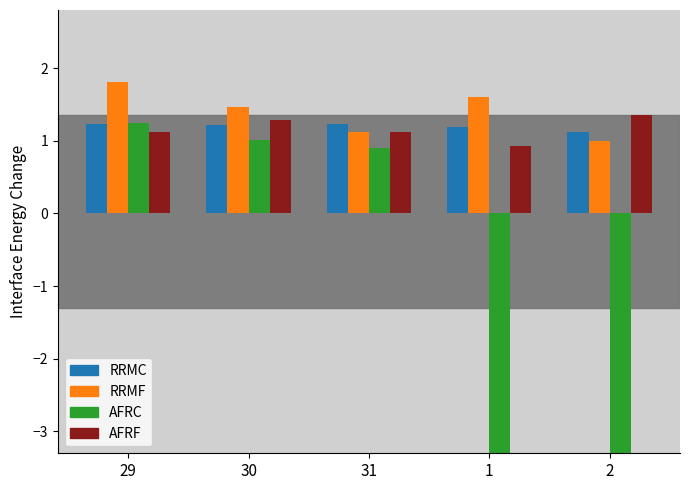

Read the RRMF value at 2.

1.0